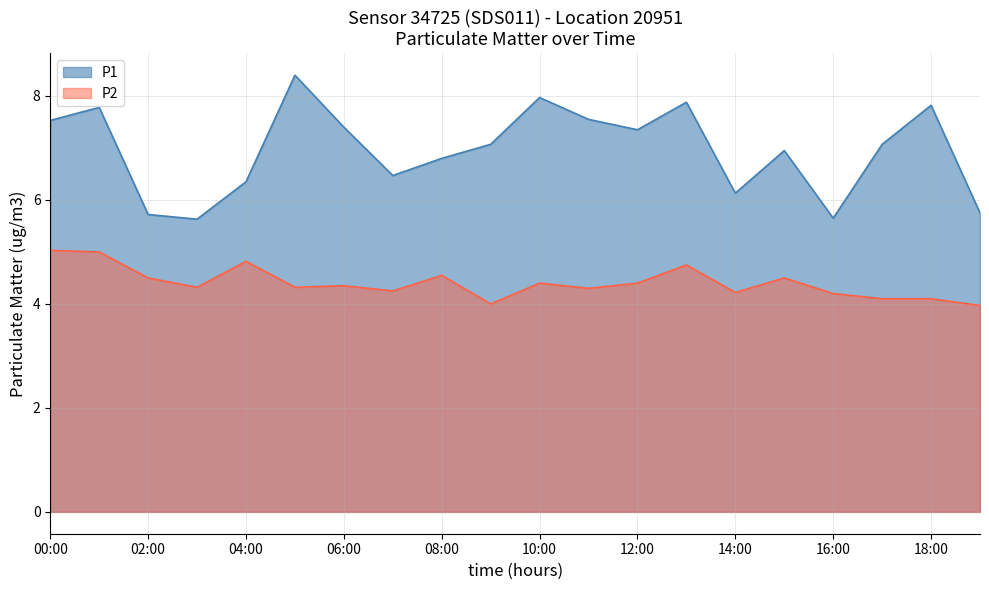

What is the value of the P1 line point at the 13th from the left?

7.3